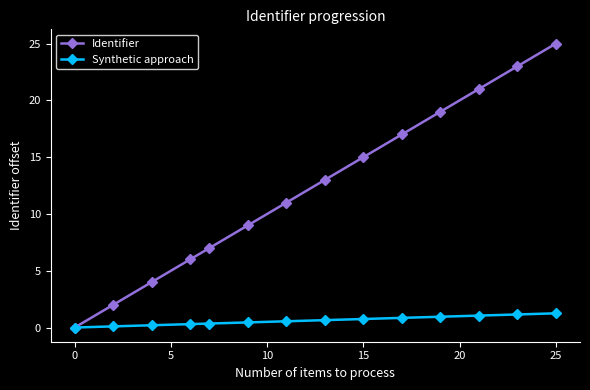

What is the value of the Identifier point at the 14th from the left?

25.0